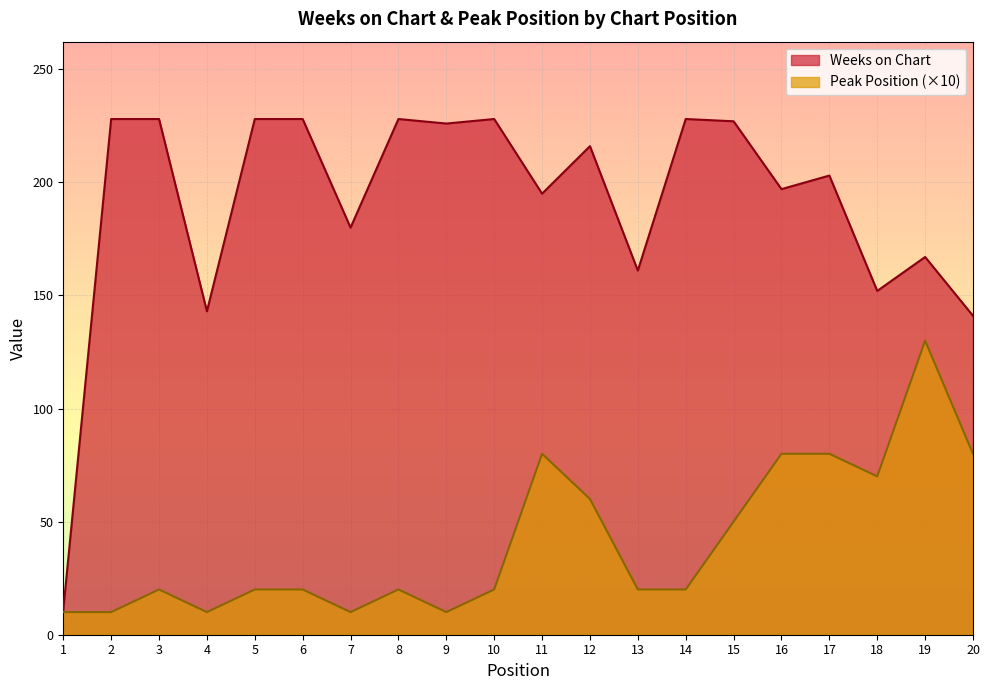

The value of Weeks on Chart at 20 is 56. True or false?

False